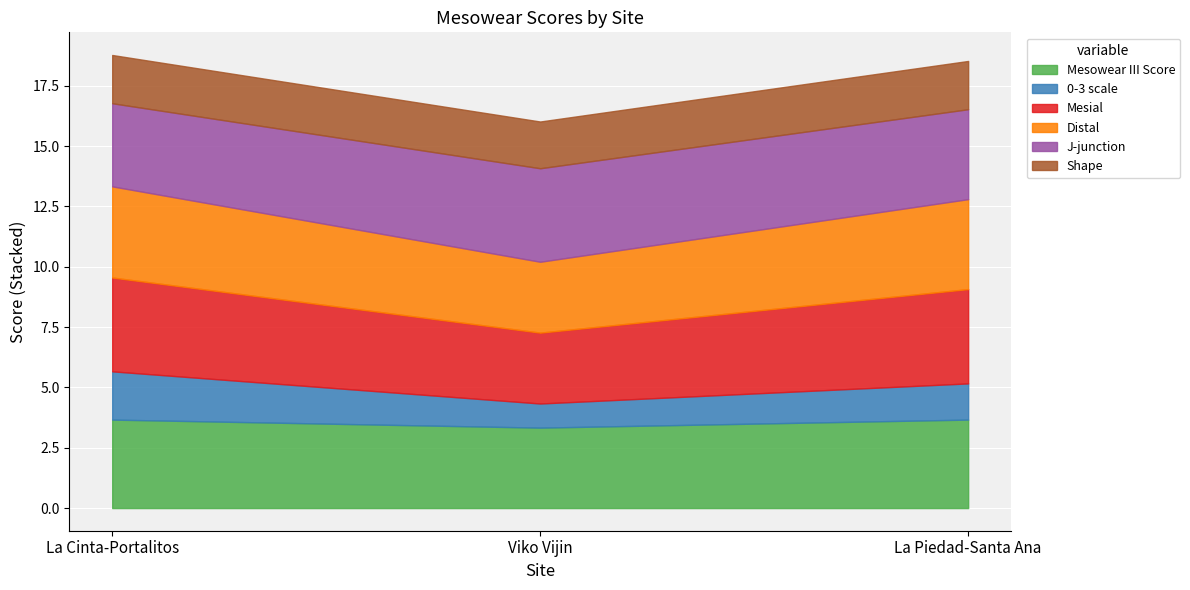

What is the total value across all series at Viko Vijin?

16.0